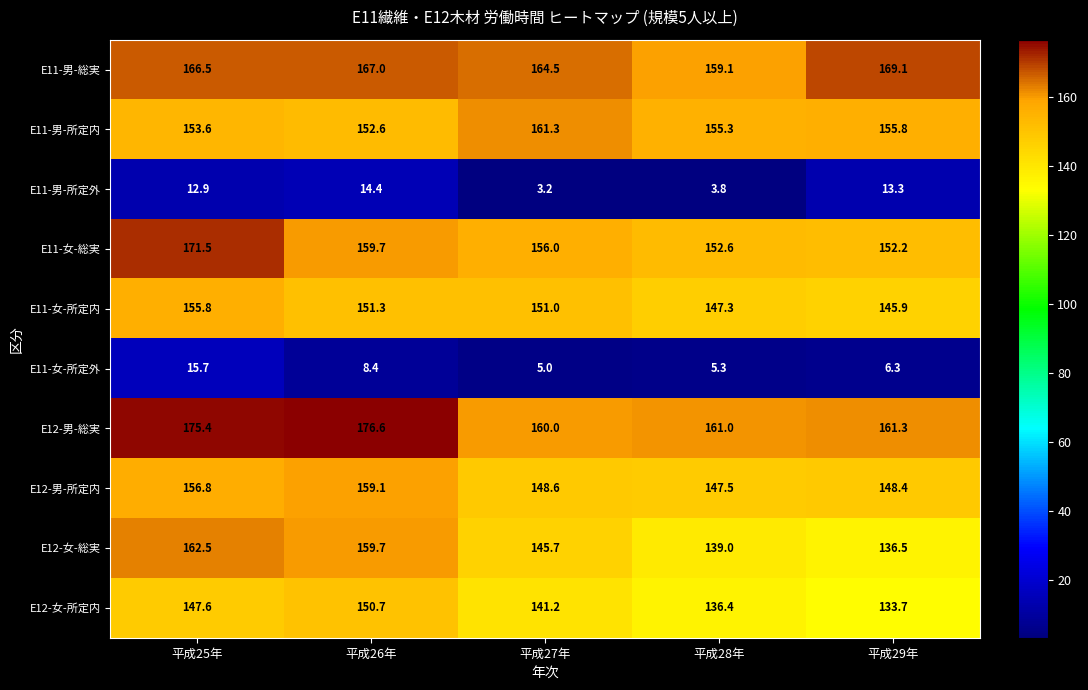

At which label is E12-男-所定内 closest to 153?

平成25年